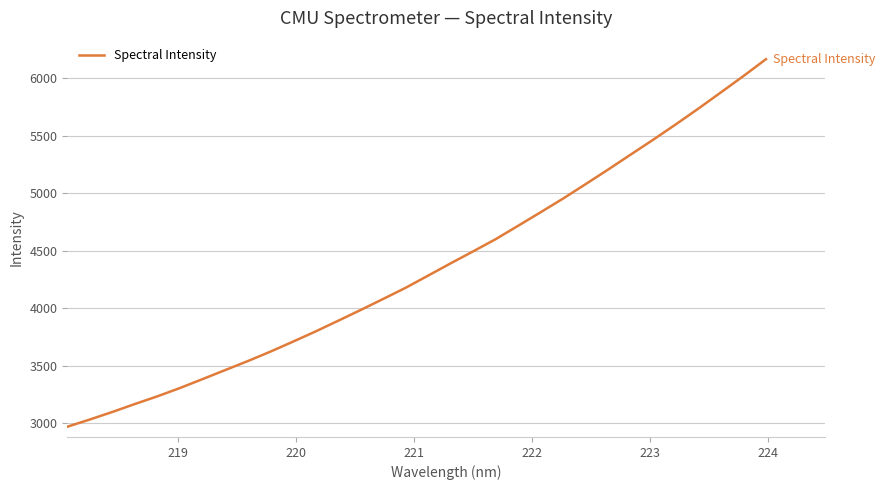

What is the maximum value shown in the chart?

6167.2